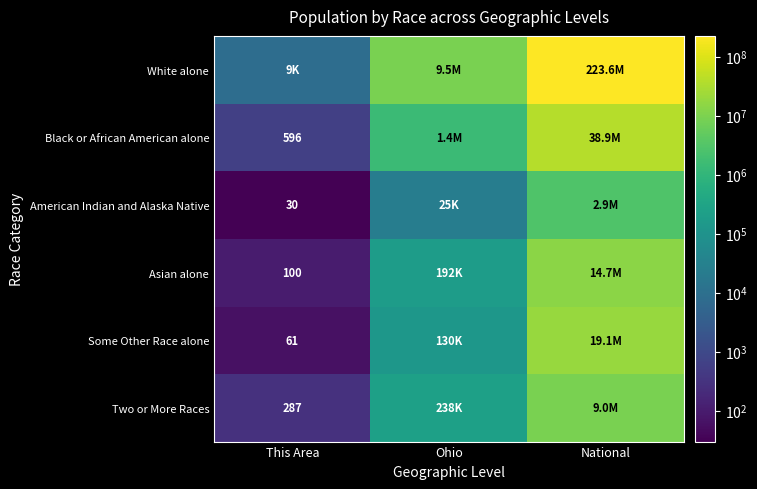

At how many categories does at least one series exceed 144895198?

1